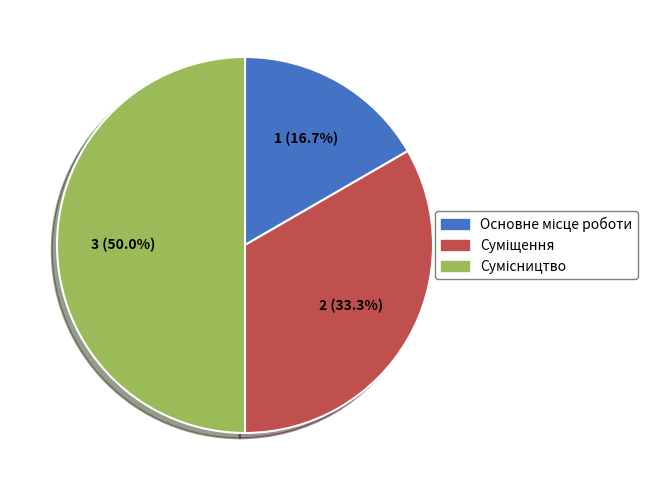

Count the number of slices in the pie.

3